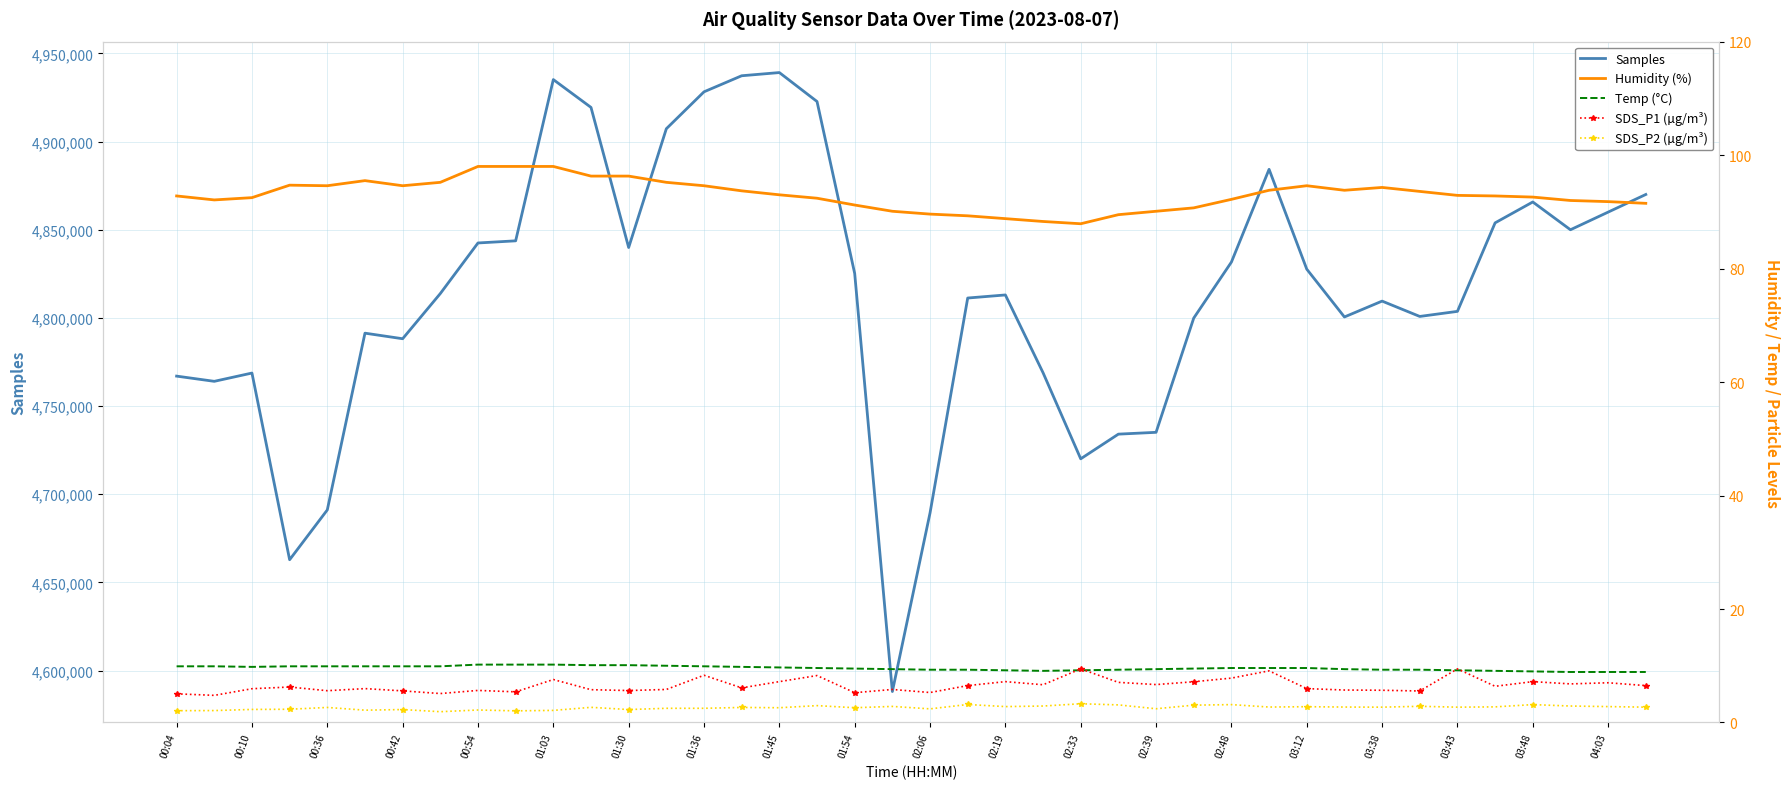

Where does the SDS_P2 (µg/m³) series first go above 2?

00:04